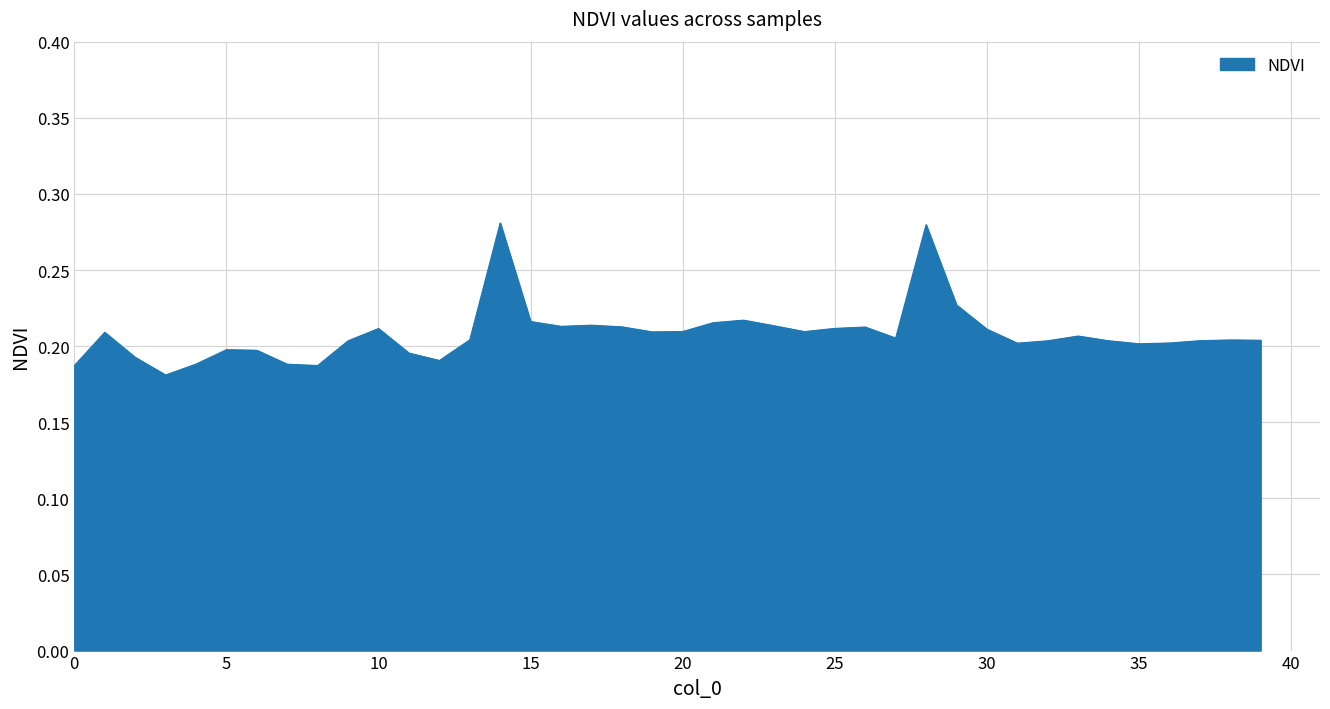

What is the average value?

0.2